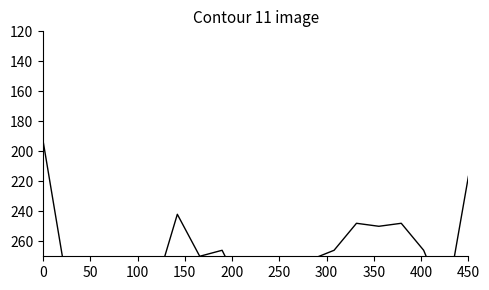

How many series are shown in this chart?

1